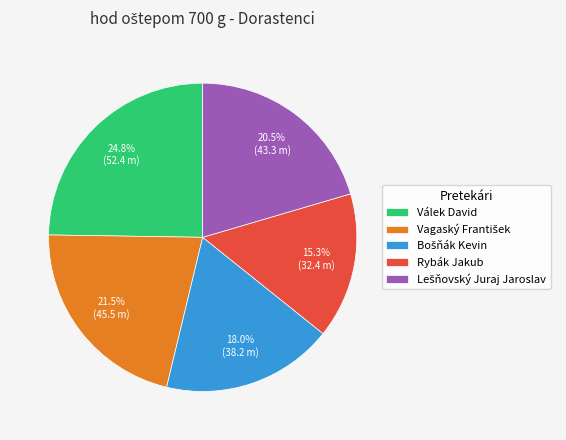

Does any single category account for the majority?

No